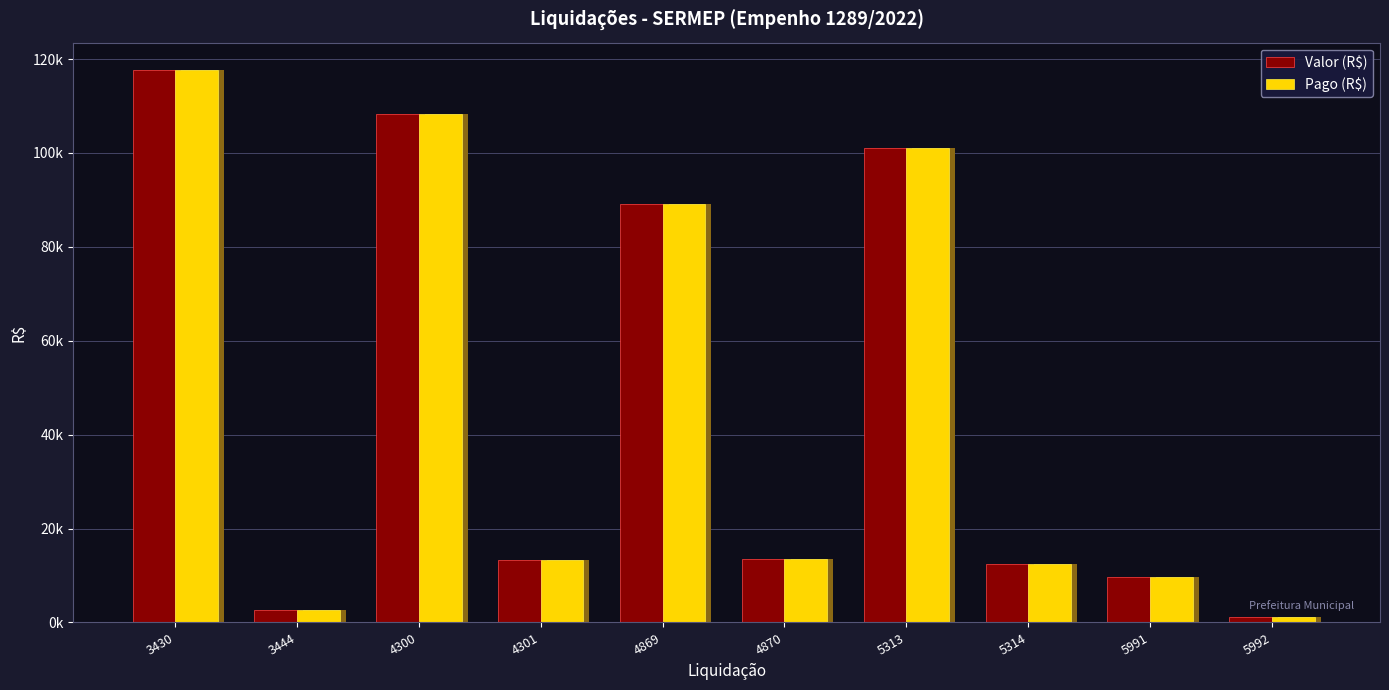

At 5313, list the series in order from smallest to largest.

Valor (R$), Pago (R$)